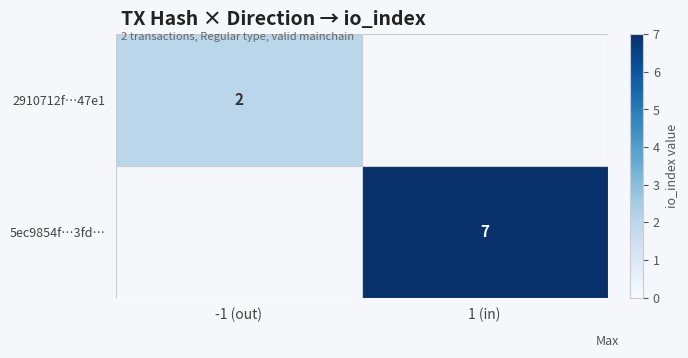

Which has a higher value, 1 (in) or -1 (out)?

-1 (out)